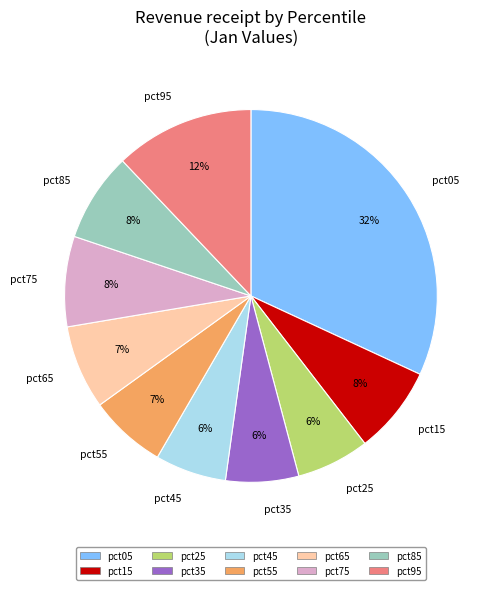

Is the sum of pct25 and pct45 greater than half?

No